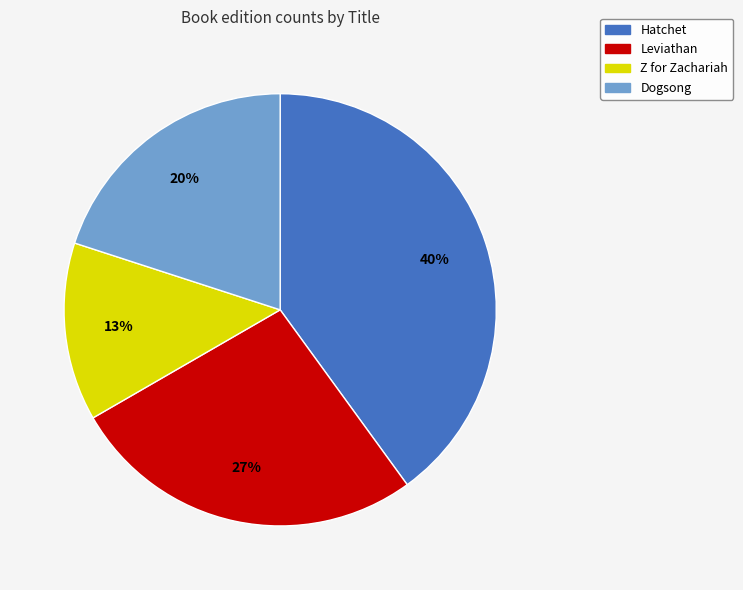

Which has a higher value, Dogsong or Hatchet?

Hatchet